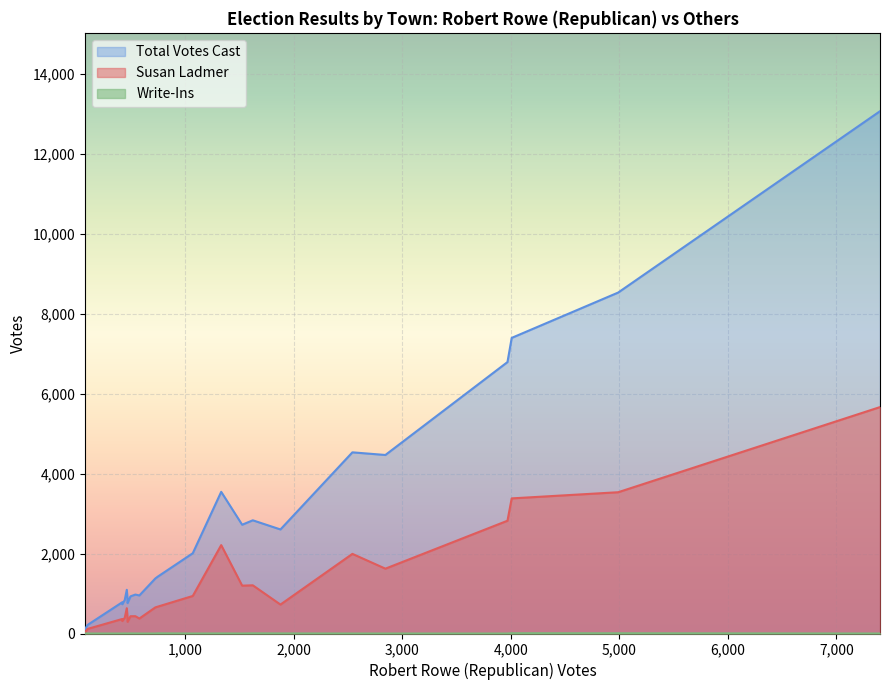

Which series has the widest spread of values?

Total Votes Cast